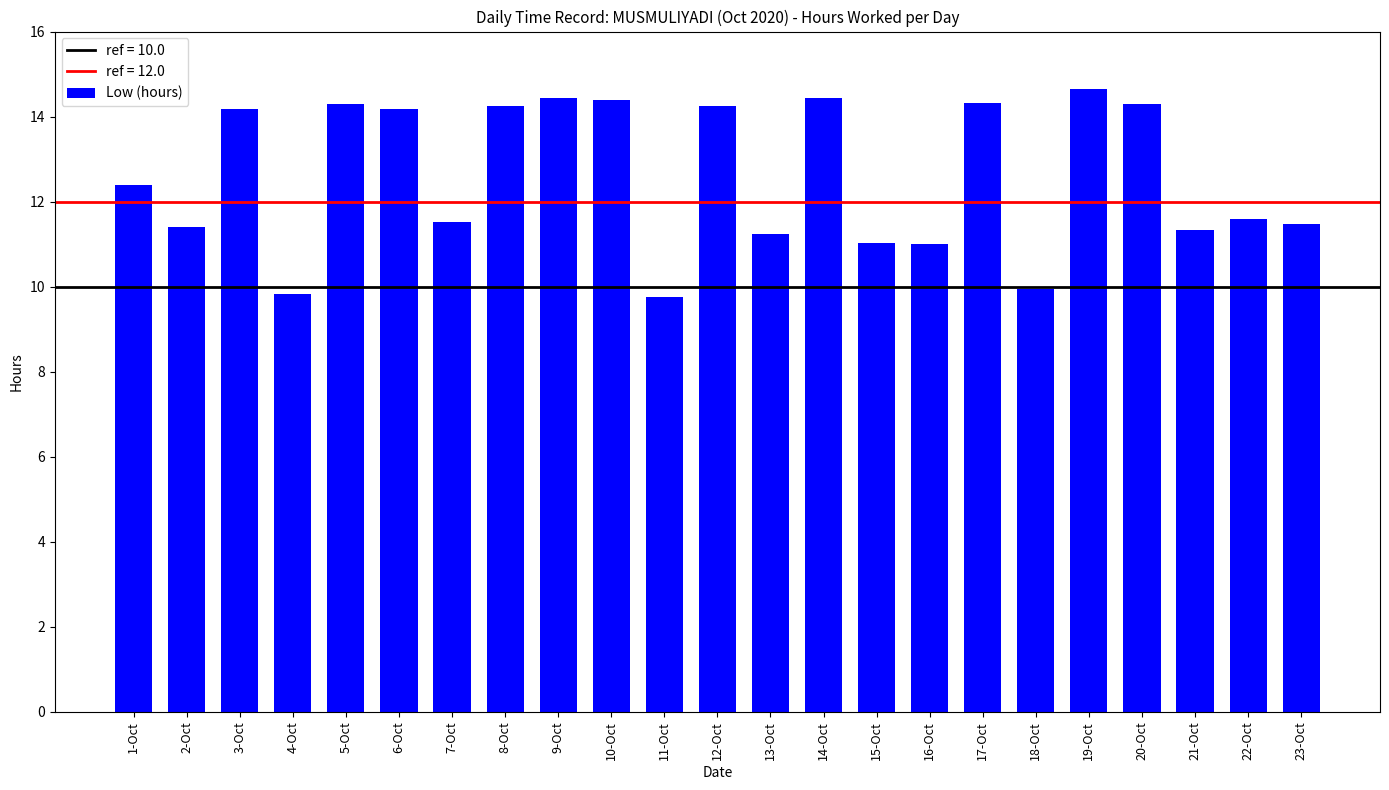

What is the sum of the values at 16-Oct and 3-Oct?

25.2